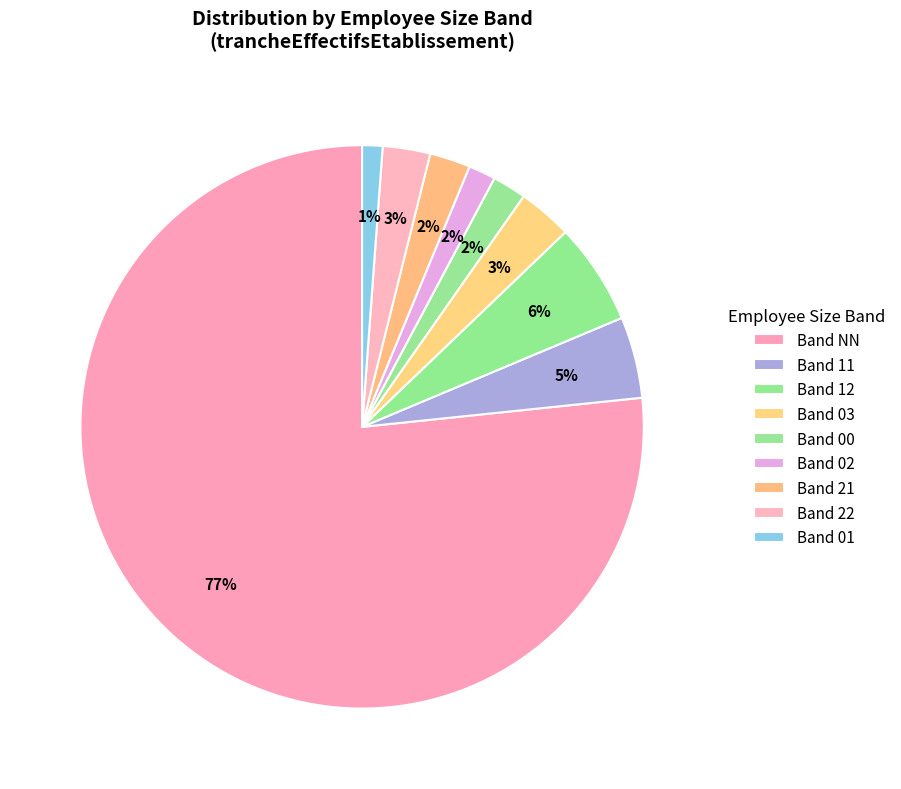

Does any single category account for the majority?

Yes